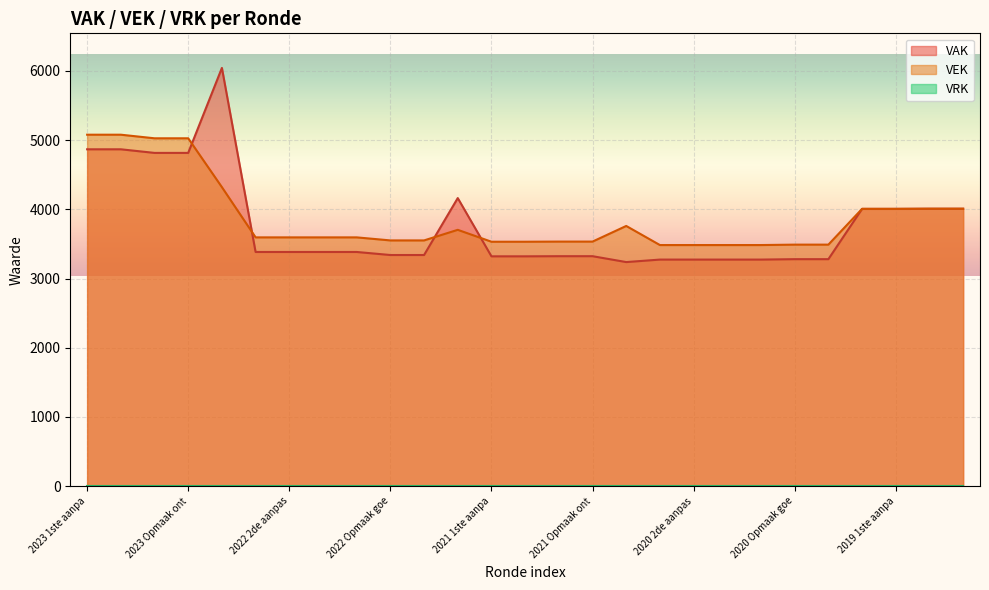

List the series in order of their overall mean, lowest first.

VAK, VEK